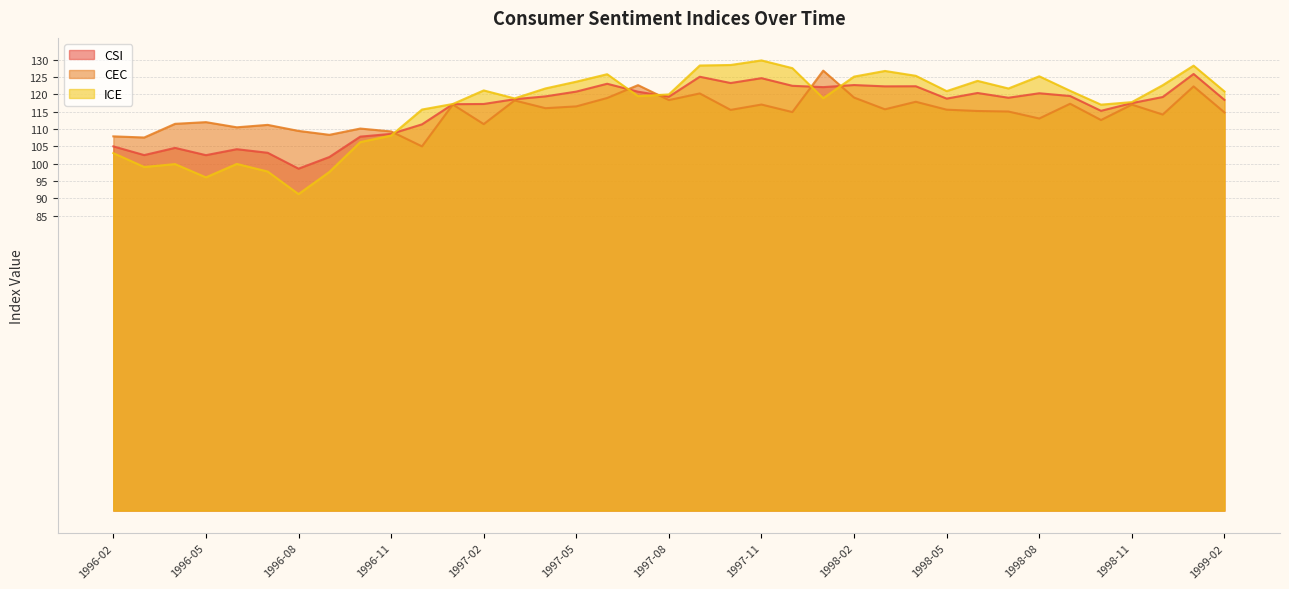

What is the value of the CSI point at the 37th from the left?

118.4